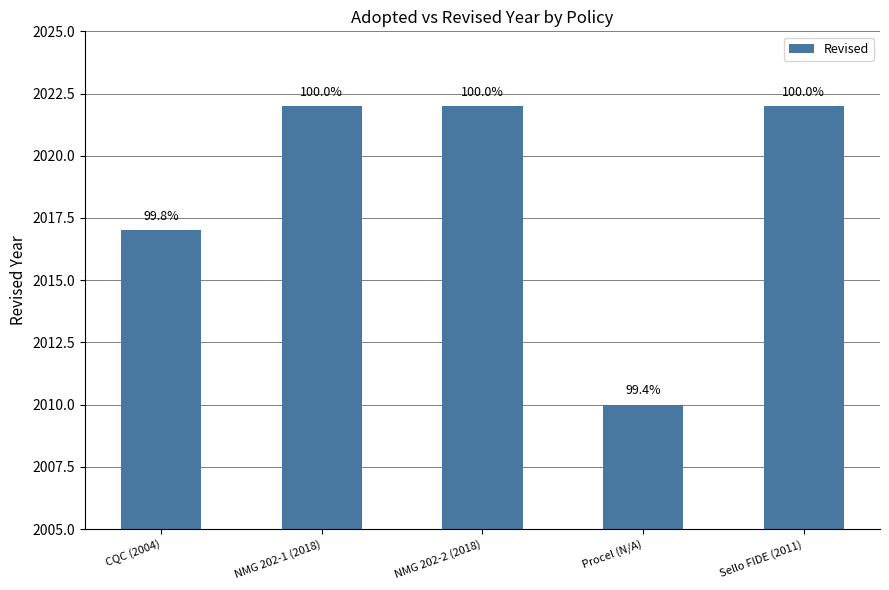

Does the chart contain any negative values?

No